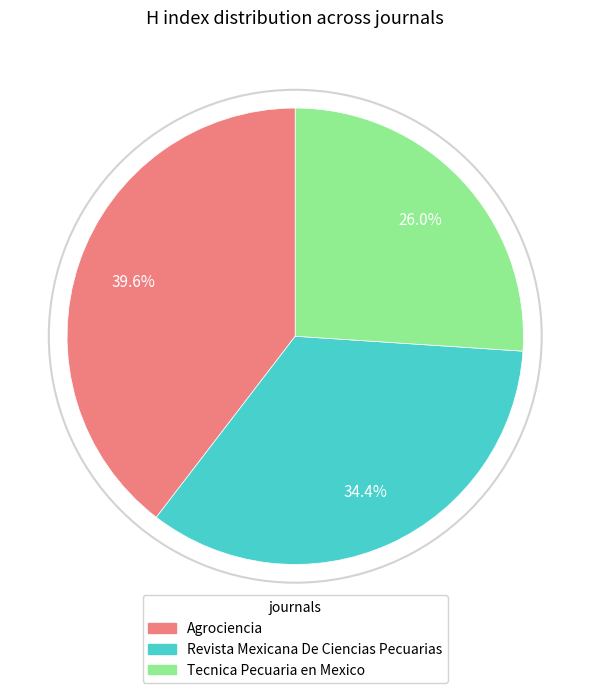

Approximately how many times larger is the value at Tecnica Pecuaria en Mexico compared to Revista Mexicana De Ciencias Pecuarias?

0.8